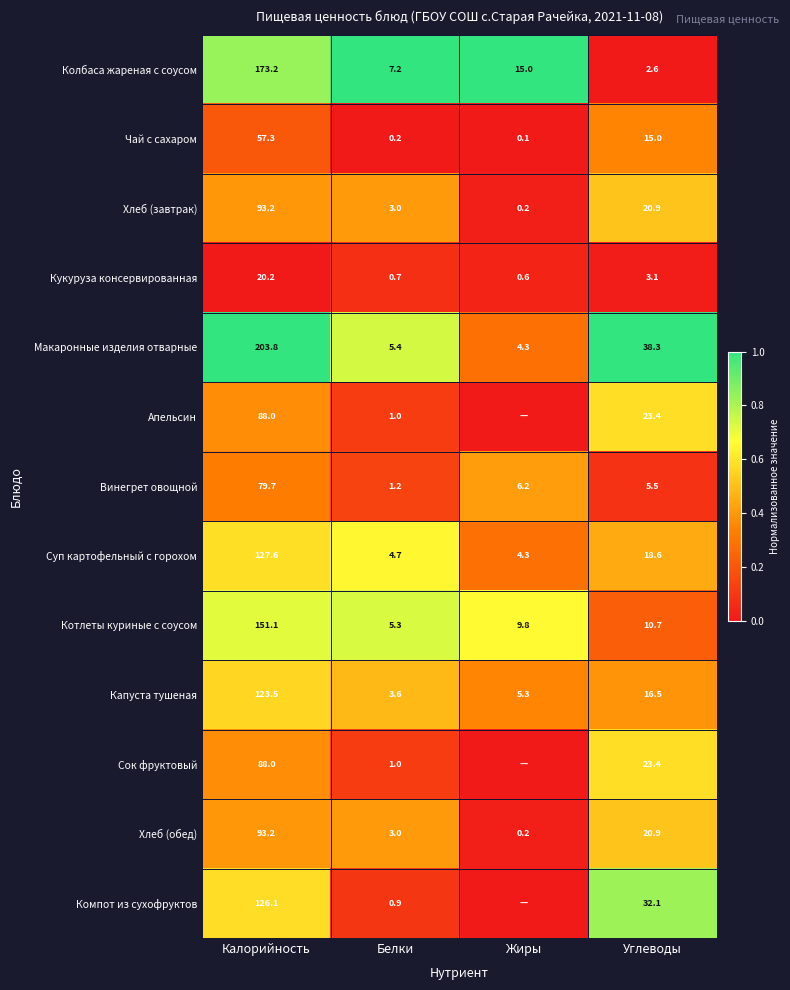

What is the difference between the Кукуруза консервированная values at Калорийность and Жиры?

19.6